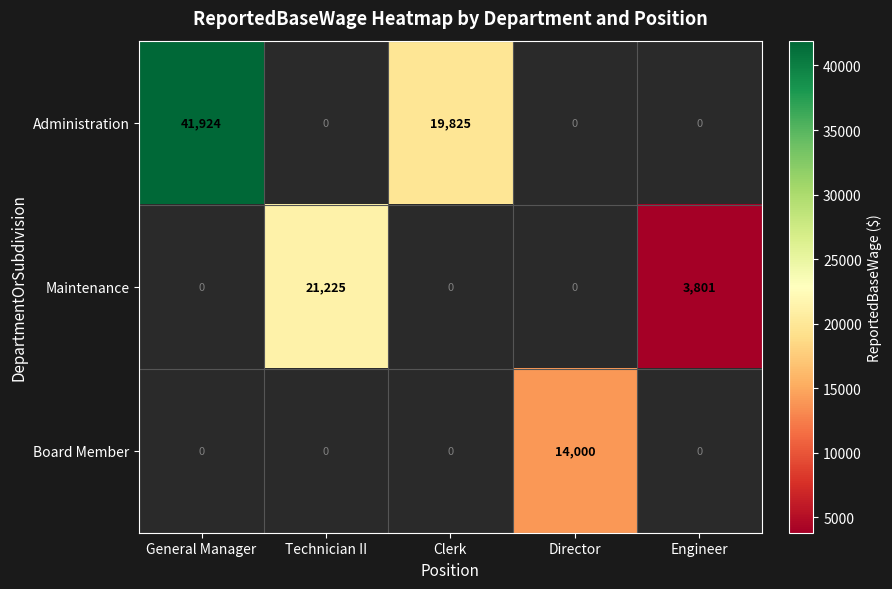

Which series has the widest spread of values?

Administration